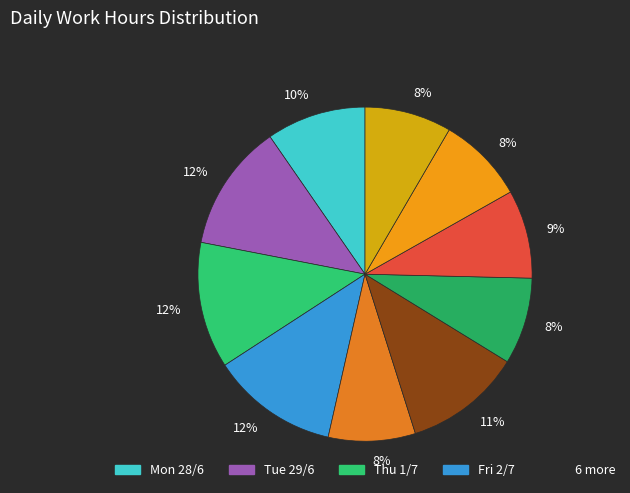

Count the number of slices in the pie.

10